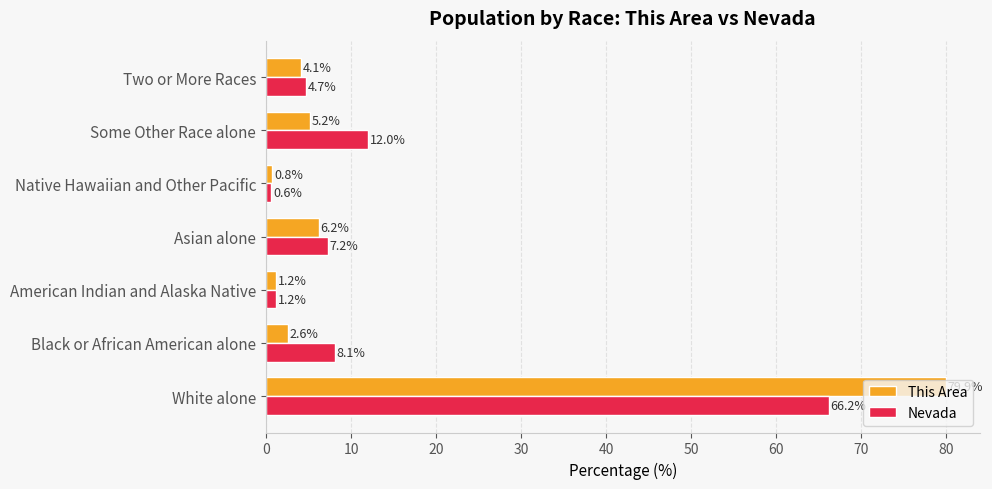

True or false: Nevada has a value of 4.7 at Two or More Races.

True